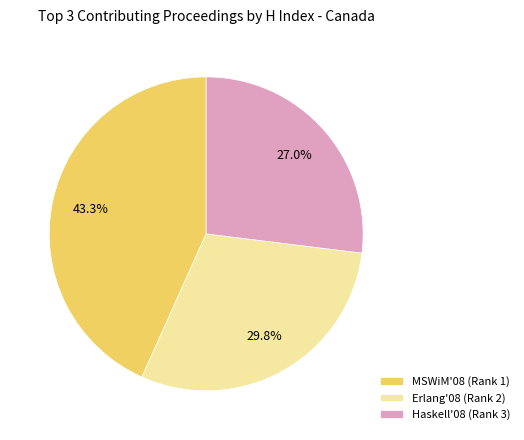

To the nearest percent, what is the combined percentage of Erlang'08 (Rank 2) and Haskell'08 (Rank 3)?

57%